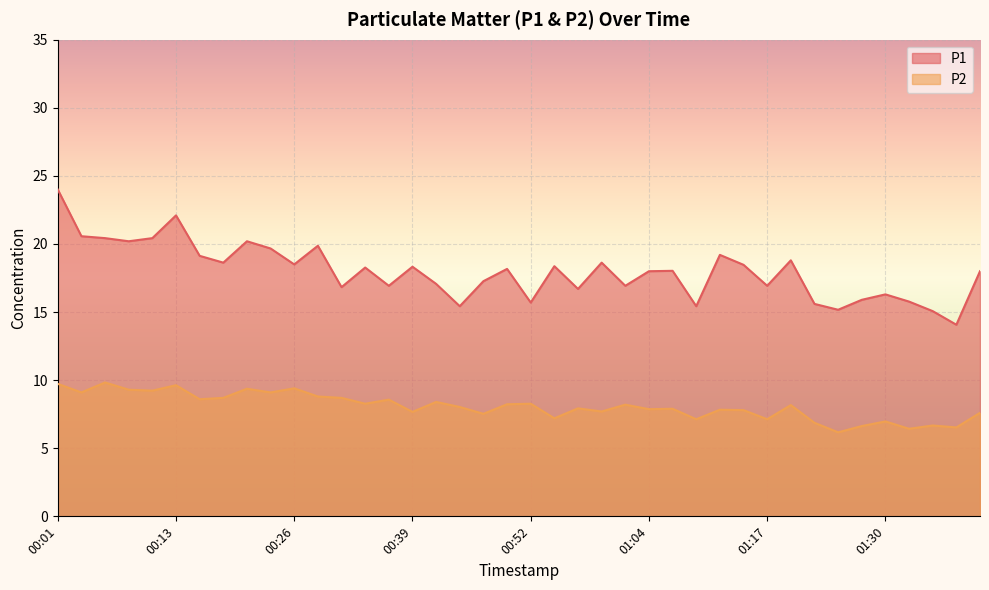

Rank the categories by P1 value from lowest to highest.

01:38, 01:35, 01:25, 00:44, 01:10, 01:22, 00:52, 01:32, 01:27, 01:30, 00:57, 00:31, 00:36, 01:02, 01:17, 00:41, 00:47, 01:04, 01:40, 01:07, 00:49, 00:34, 00:39, 00:54, 01:15, 00:26, 00:19, 00:59, 01:20, 00:16, 01:12, 00:24, 00:29, 00:08, 00:21, 00:06, 00:11, 00:03, 00:13, 00:01